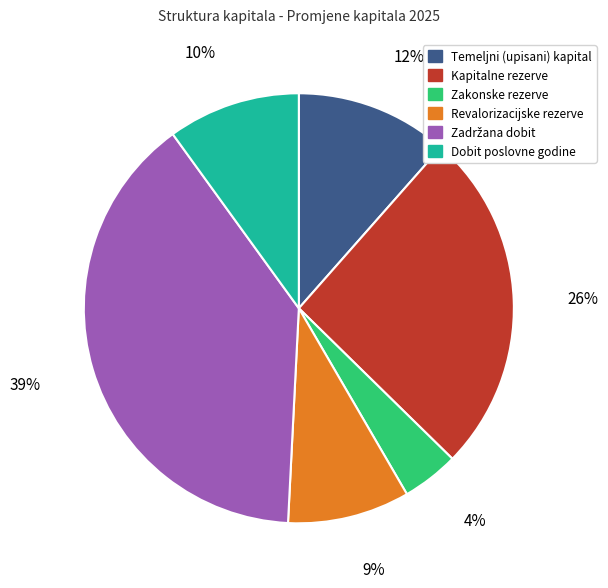

To the nearest percent, what is the difference between the Revalorizacijske rezerve and Kapitalne rezerve slice percentages?

17%